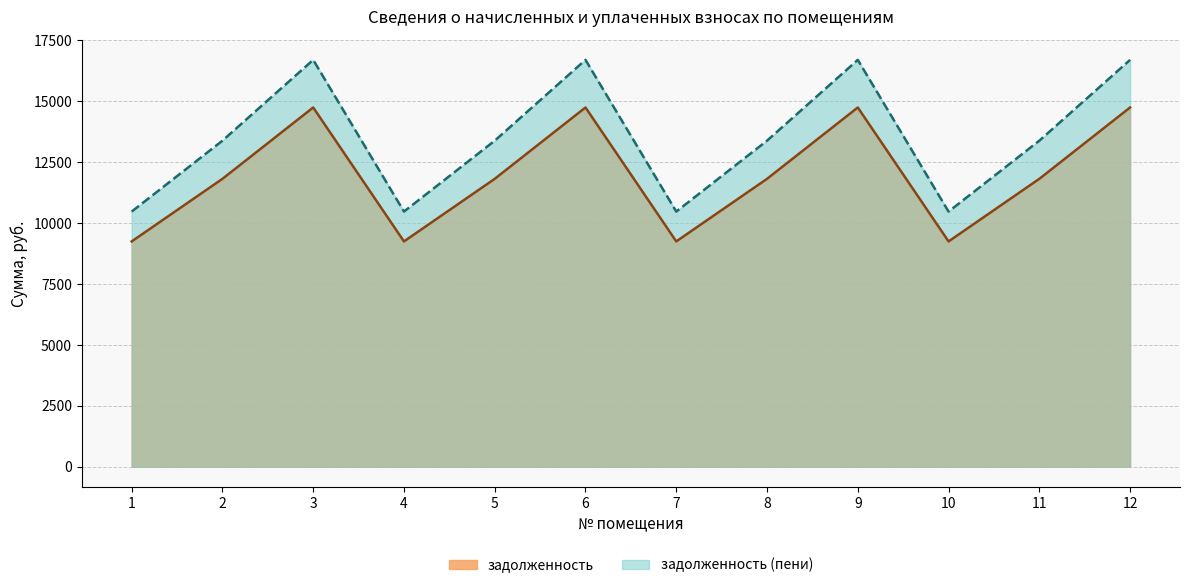

What is the difference between the second highest and minimum values in the задолженность series?

5495.5